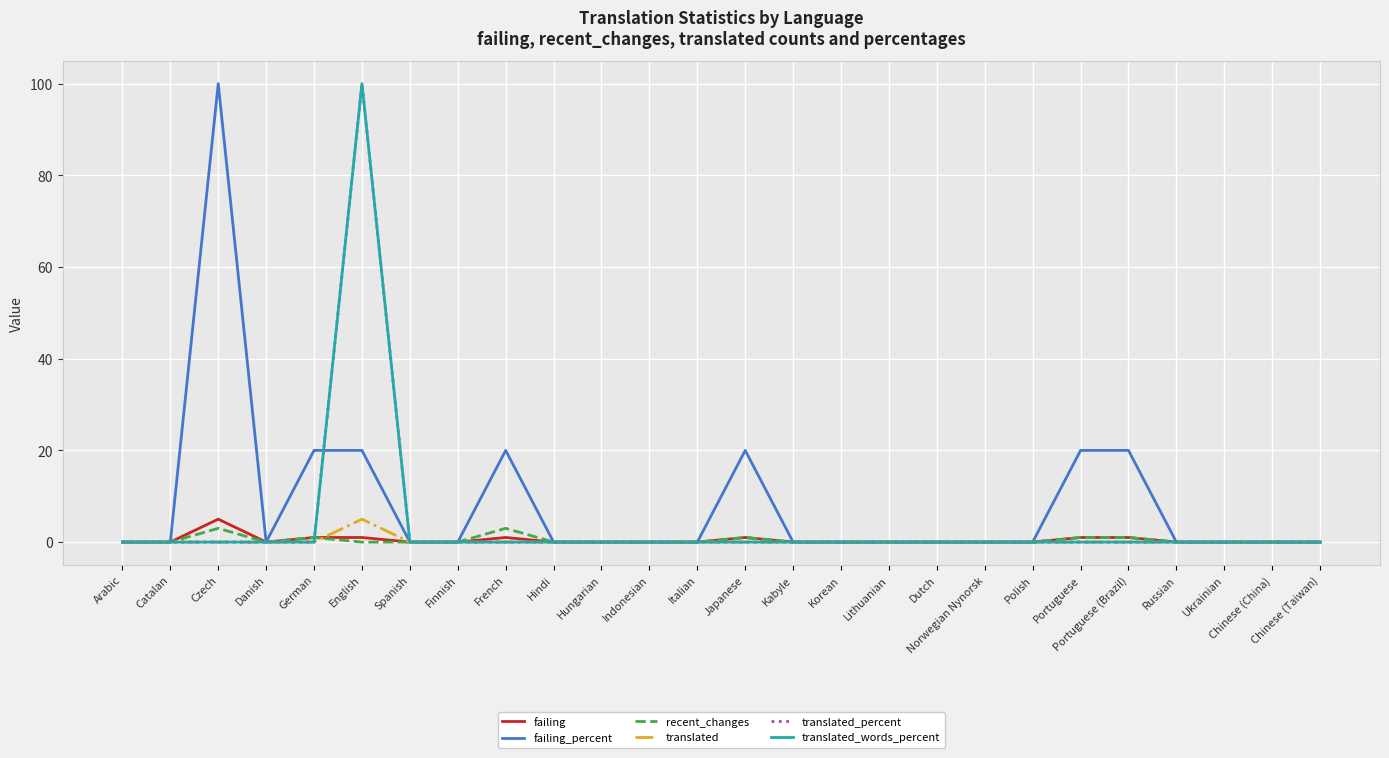

Is this an area chart (filled region under the line)?

No